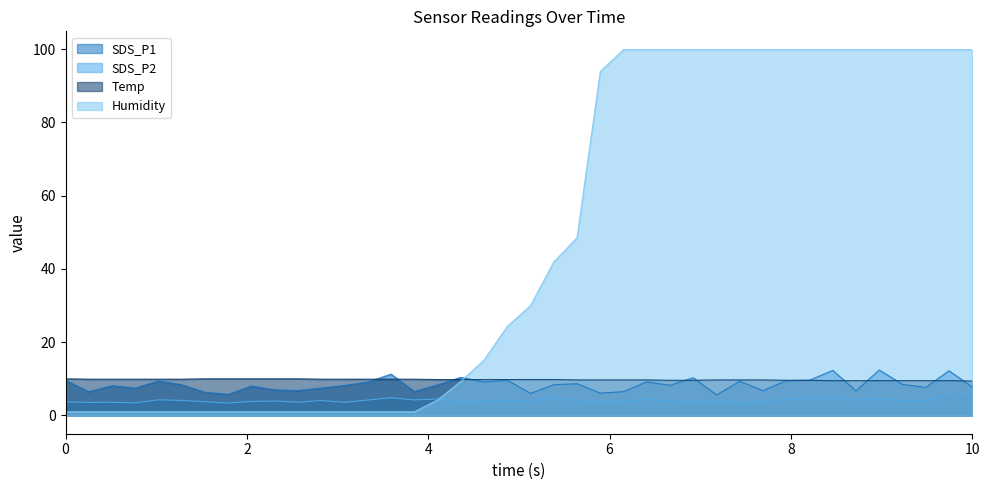

At which label is SDS_P2 closest to 4?

00:51